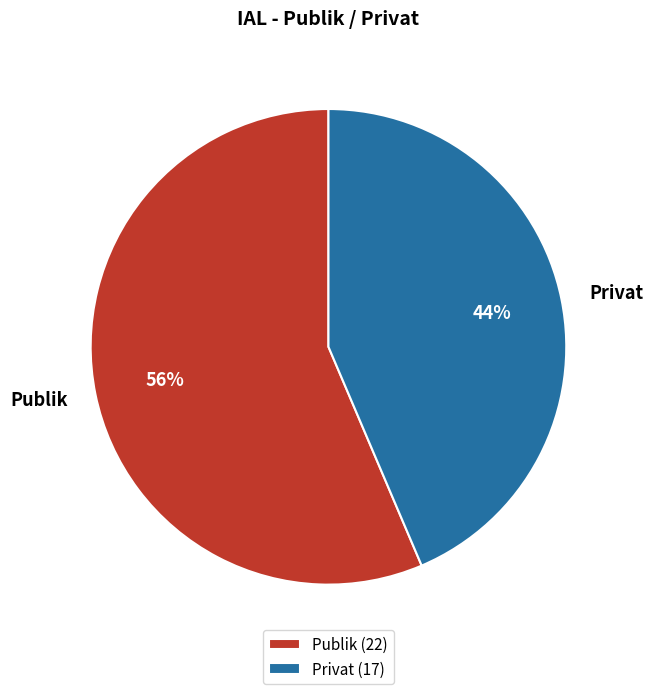

Which category accounts for the majority?

Publik